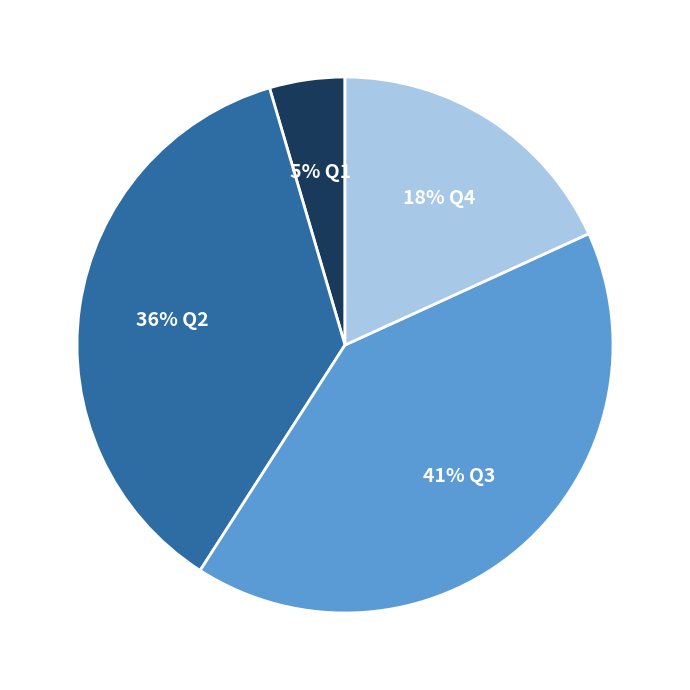

Does any single category account for the majority?

No